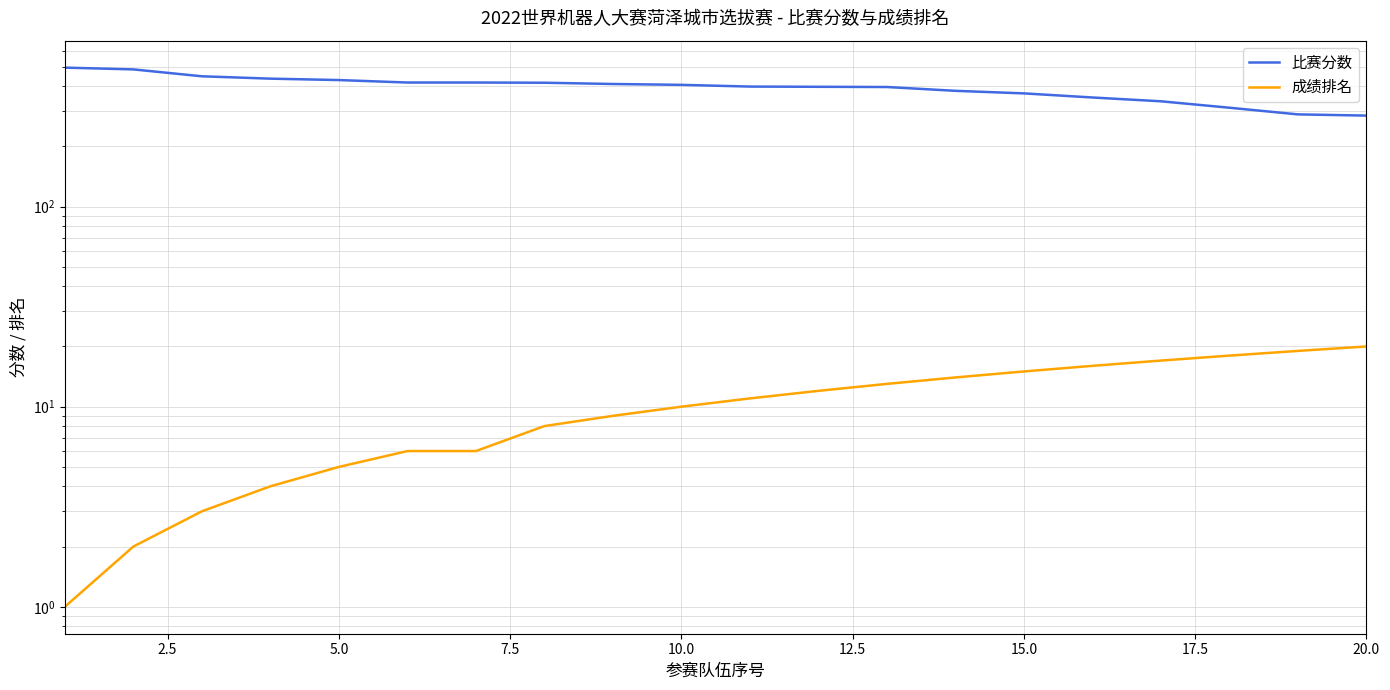

Reading left to right, transcribe all the data shown in this chart.

比赛分数: 495	485	448	436	429	417	417	416	410	406	398	397	396	379	368	351	336	312	289	285
成绩排名: 1	2	3	4	5	6	6	8	9	10	11	12	13	14	15	16	17	18	19	20